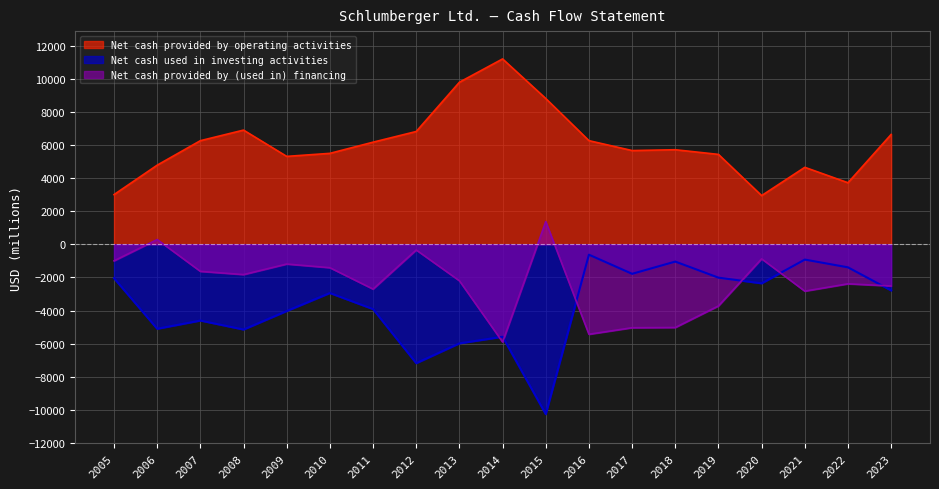

At which category does Net cash used in investing activities reach its first local valley?

2006